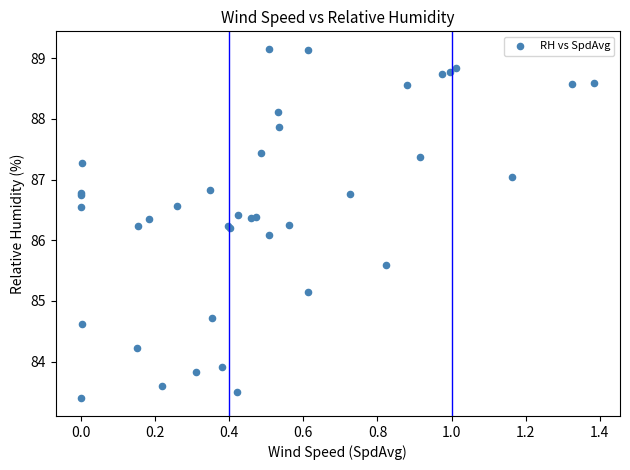

What Y value in the scatter plot is closest to 86?

86.1